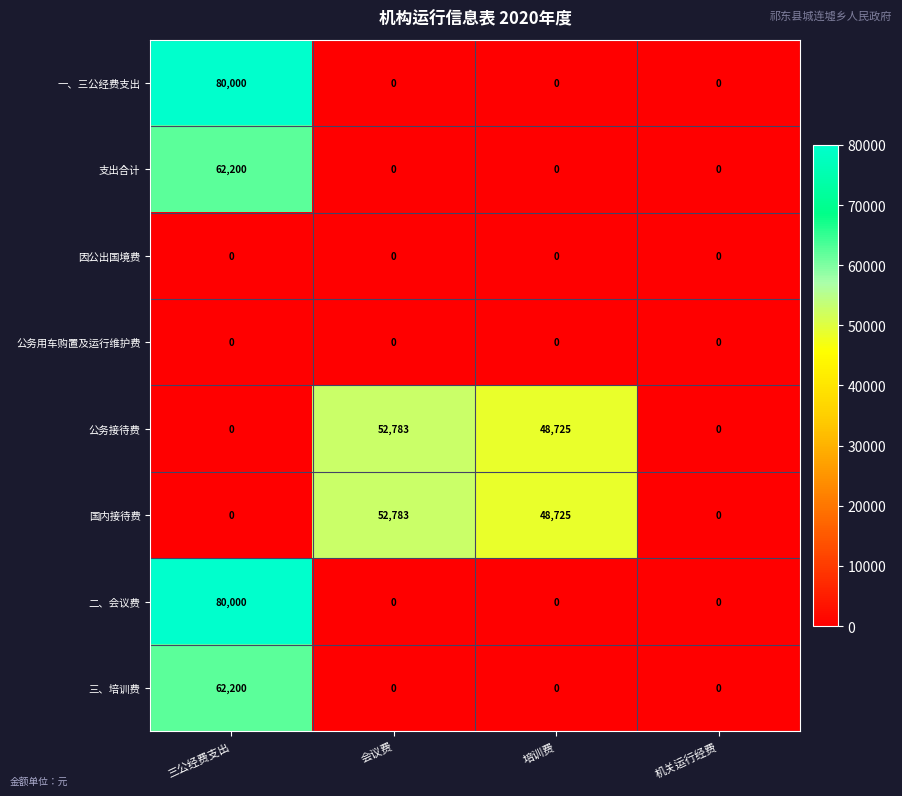

At which category does the chart reach its peak across all series?

三公经费支出